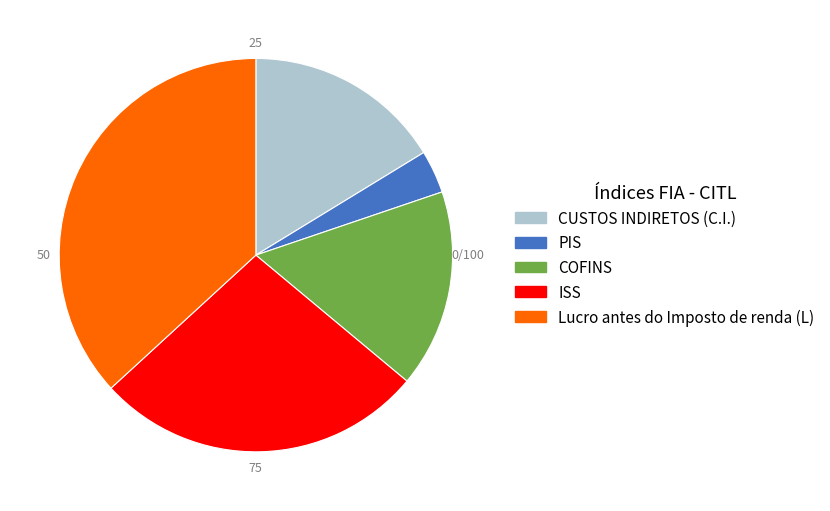

Is the sum of COFINS and ISS greater than half?

No